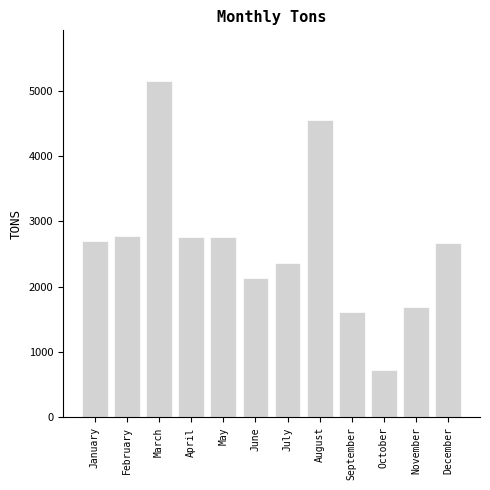

What is the approximate value at May?

2764